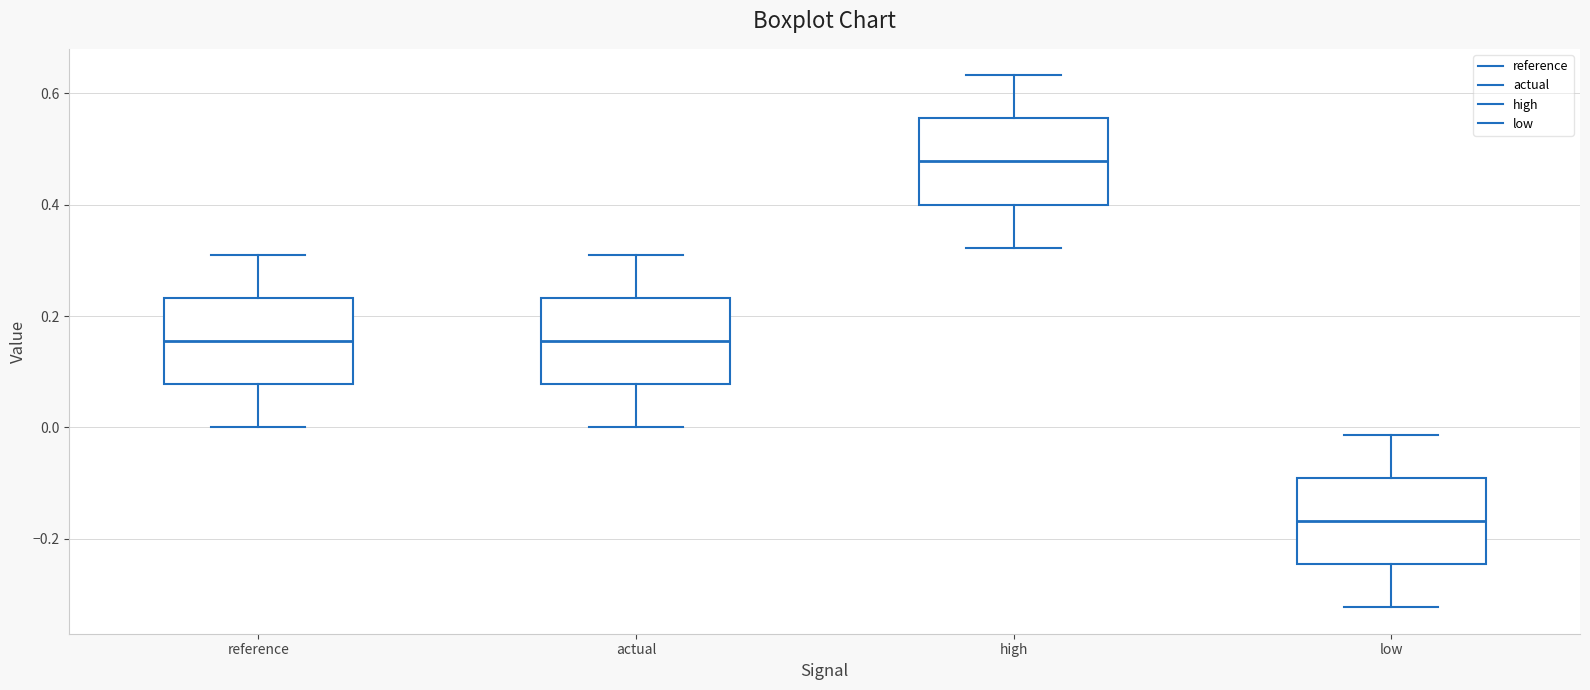

Reading left to right, read every box against the y-axis: the position of its median line, the range the box covers, and the ends of its whiskers. The values are not printed on the chart, so give them approximately, as read against the axis.

reference: median 0.16, box 0.08 to 0.24, whiskers 0.00 to 0.30
actual: median 0.16, box 0.08 to 0.24, whiskers 0.00 to 0.30
high: median 0.48, box 0.40 to 0.56, whiskers 0.32 to 0.64
low: median -0.16, box -0.24 to -0.10, whiskers -0.32 to -0.02